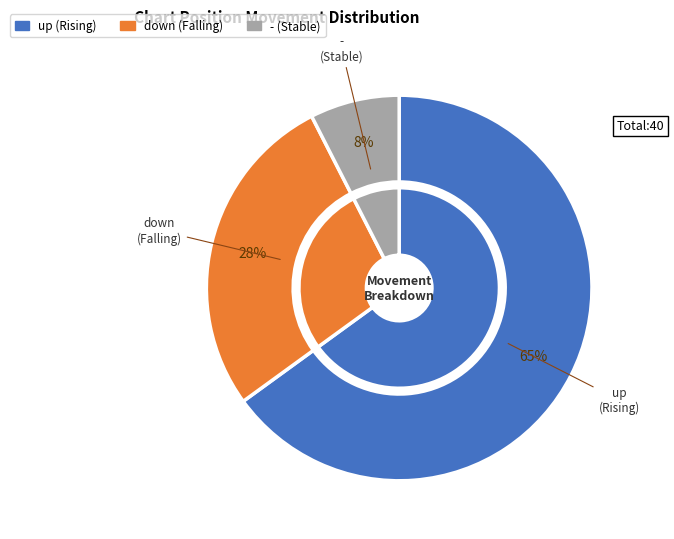

How many segments does this pie chart have?

3